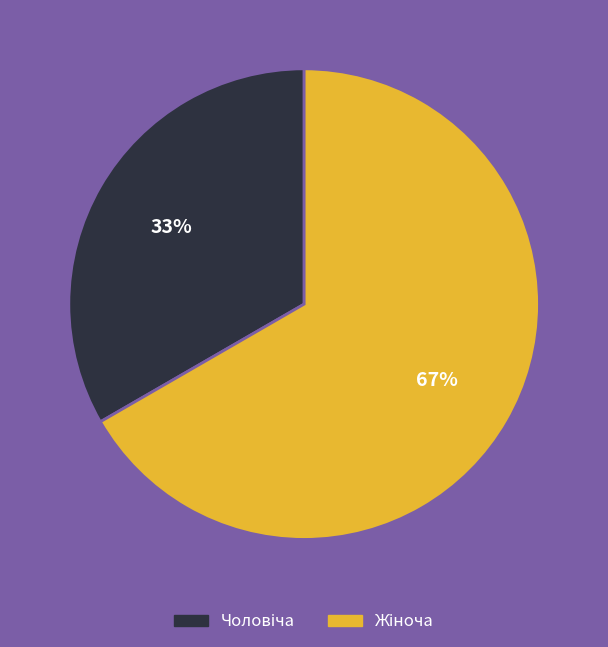

To the nearest percent, what is the average slice percentage?

50%